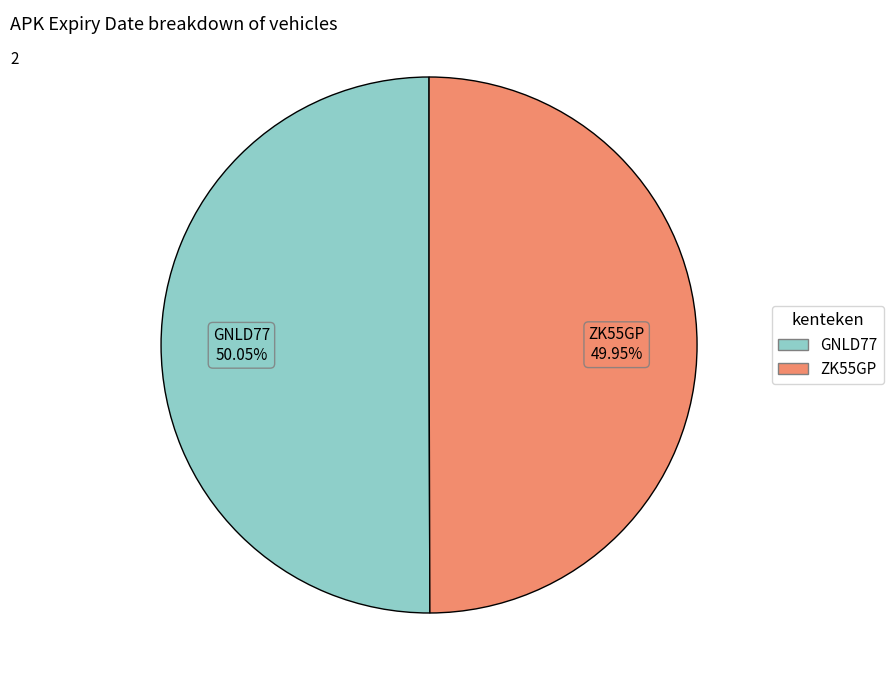

Is there any slice that represents more than half of the pie?

Yes